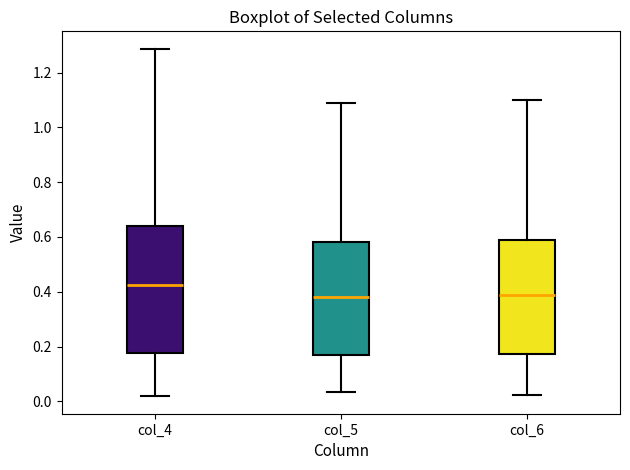

Reading left to right, transcribe this box plot: for each box, give where its median line is, the range the box spans, and where its two whiskers end, as read against the y-axis. The values are not printed on the chart, so give them approximately, as read against the axis.

col_4: median 0.42, box 0.18 to 0.64, whiskers 0.02 to 1.28
col_5: median 0.38, box 0.16 to 0.58, whiskers 0.04 to 1.10
col_6: median 0.38, box 0.18 to 0.58, whiskers 0.02 to 1.10